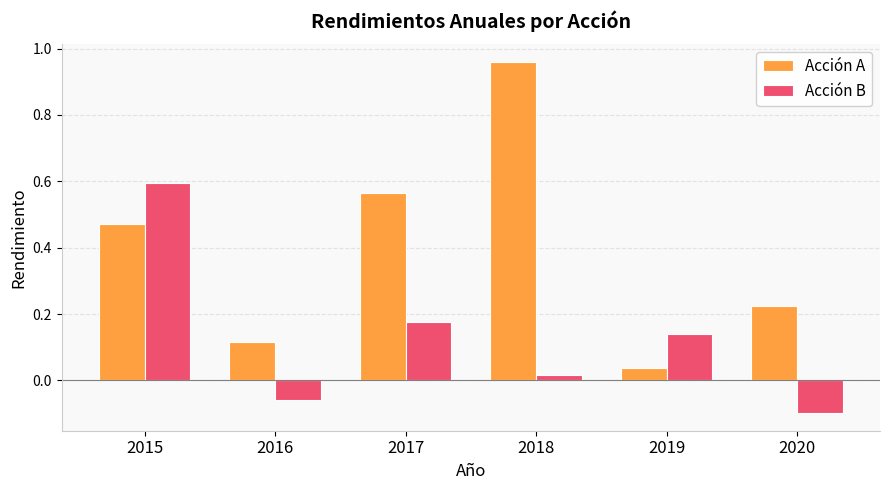

Which label corresponds to the smallest value in the chart?

2020